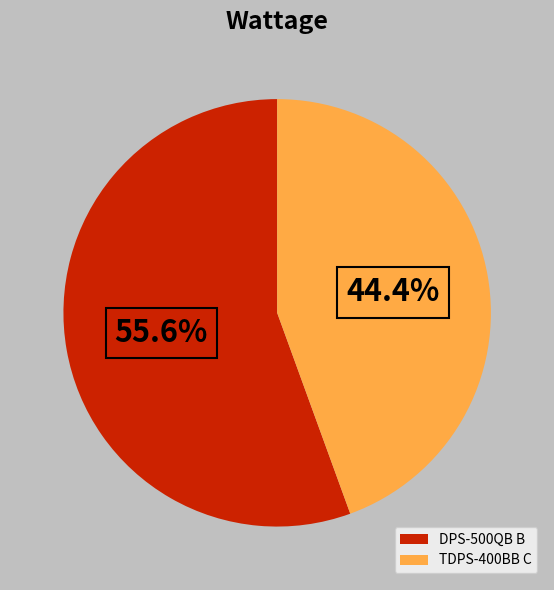

How many slices are in this pie chart?

2